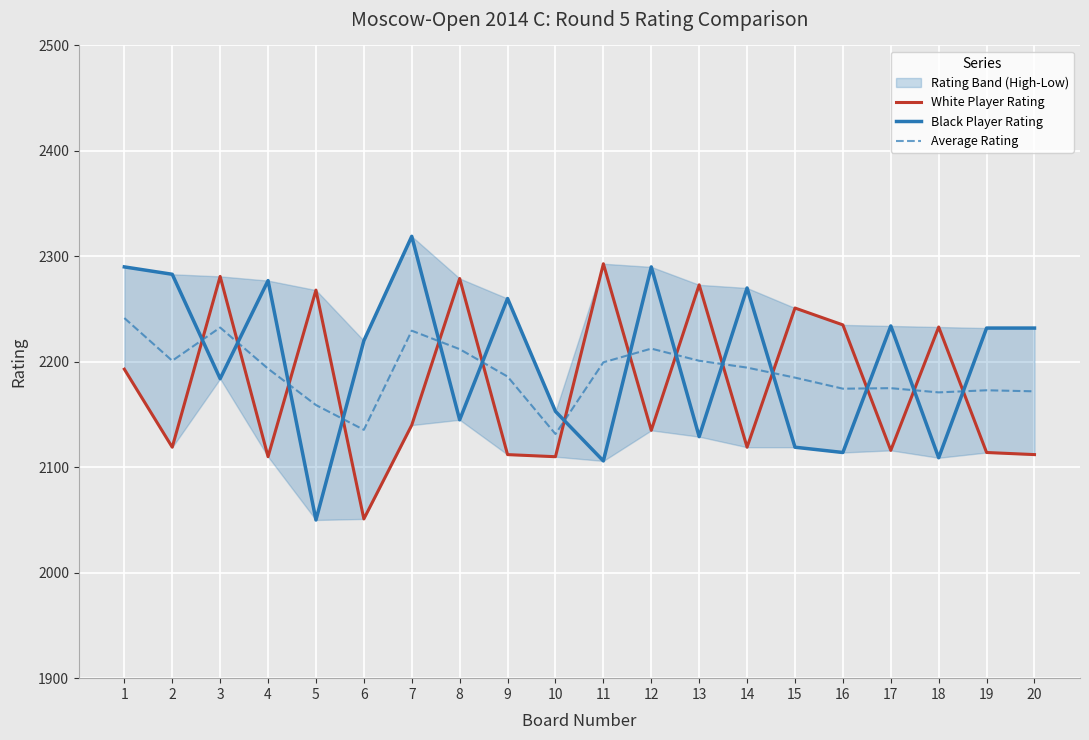

What is the value of the Average Rating point at the 13th from the left?

2201.0